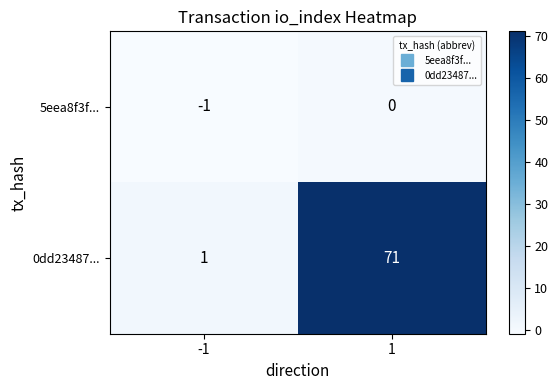

What is the difference between the highest and lowest values at -1?

2